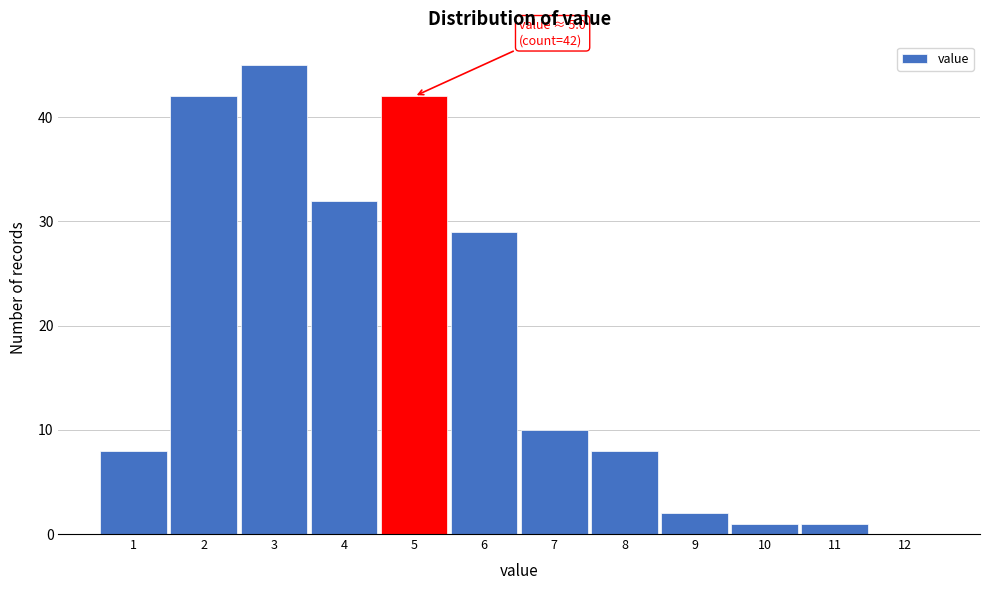

Reading left to right, list all the values displayed in this chart.

1=8	2=42	3=45	4=32	5=42	6=29	7=10	8=8	9=2	10=1	11=1	12=0